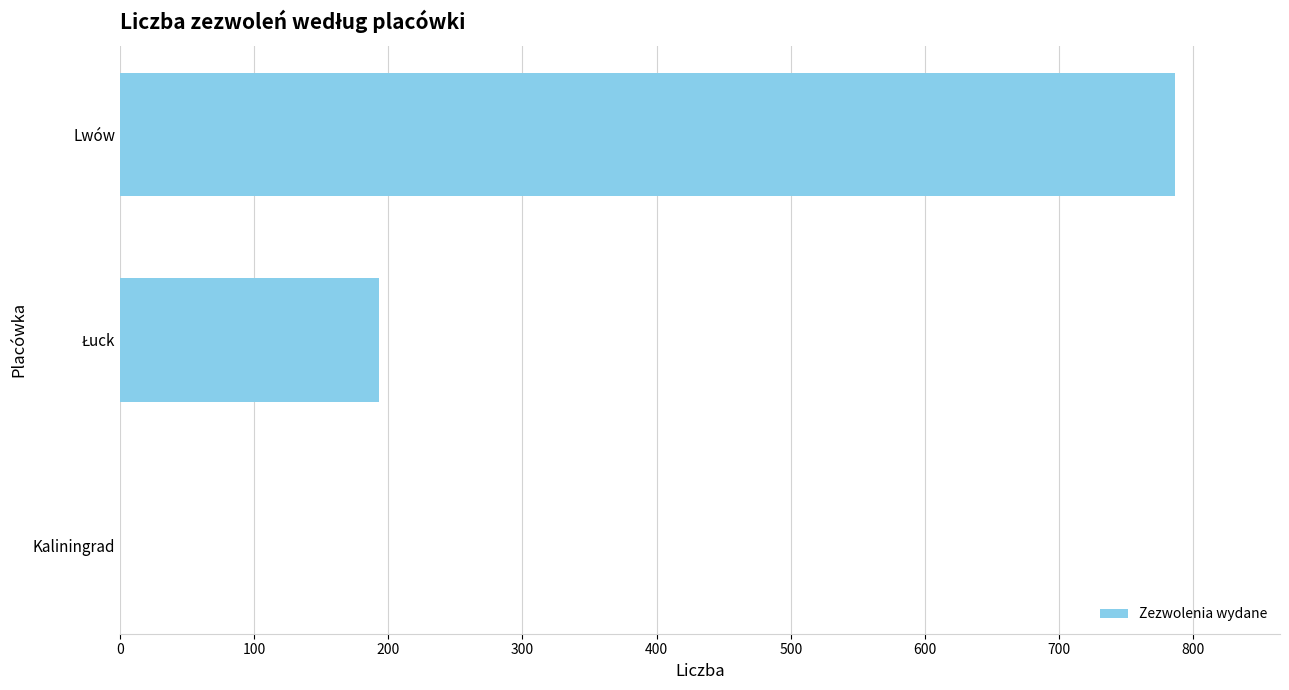

Between Lwów and Kaliningrad, which is larger?

Lwów